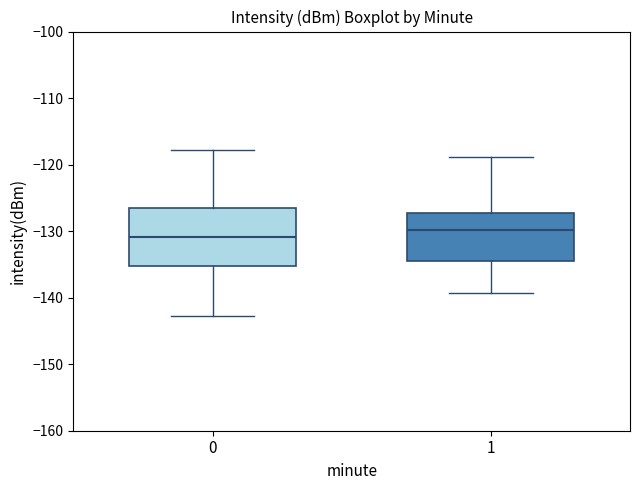

Reading left to right, transcribe this box plot: for each box, give where its median line is, the range the box spans, and where its two whiskers end, as read against the y-axis. The values are not printed on the chart, so give them approximately, as read against the axis.

0: median -131, box -135 to -127, whiskers -143 to -118
1: median -130, box -134 to -127, whiskers -139 to -119